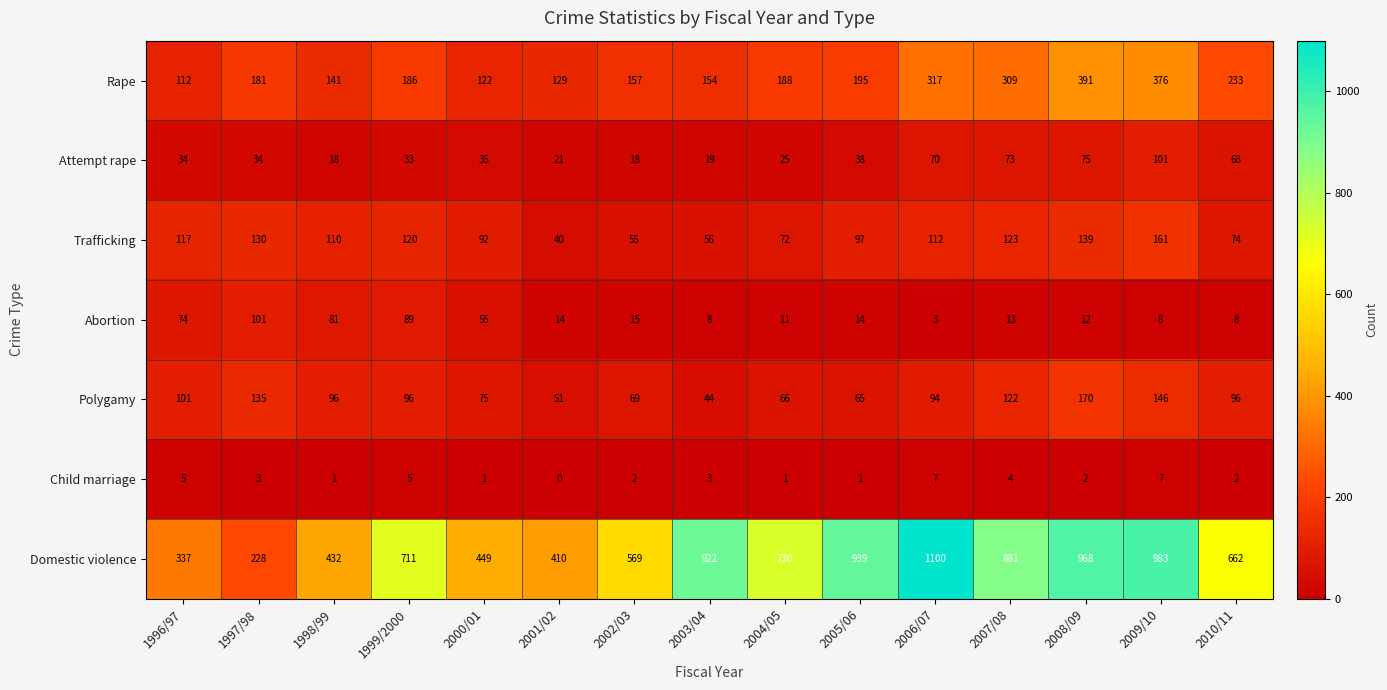

At how many categories does at least one series exceed 992?

1